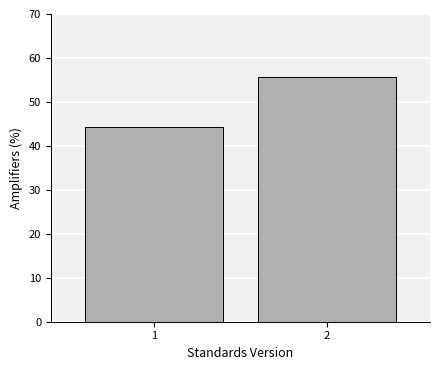

Reading left to right, transcribe all the data shown in this chart.

44.2	55.8